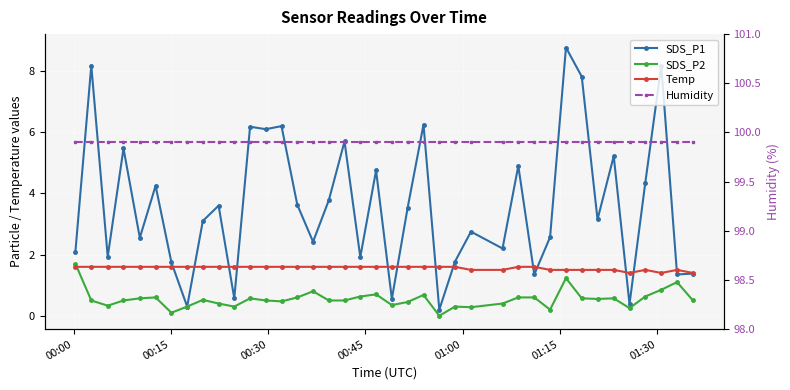

Which series has the largest total across all categories?

Humidity